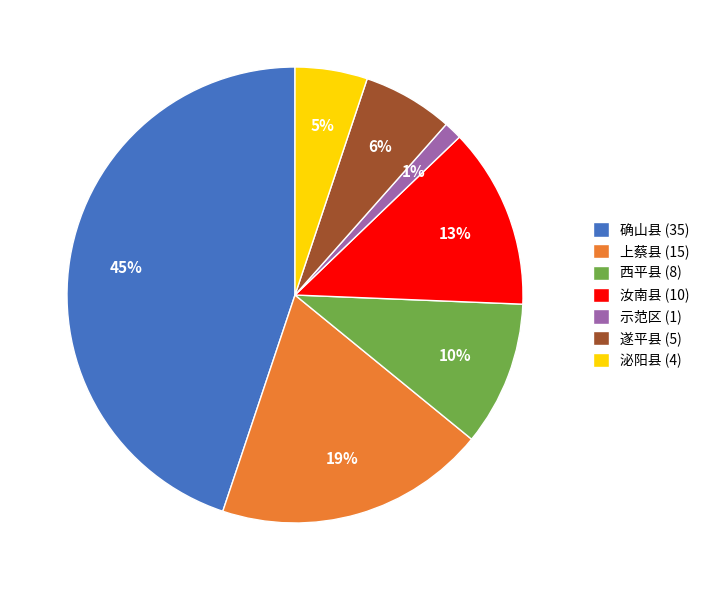

Does 遂平县 account for over 50% of the chart?

No